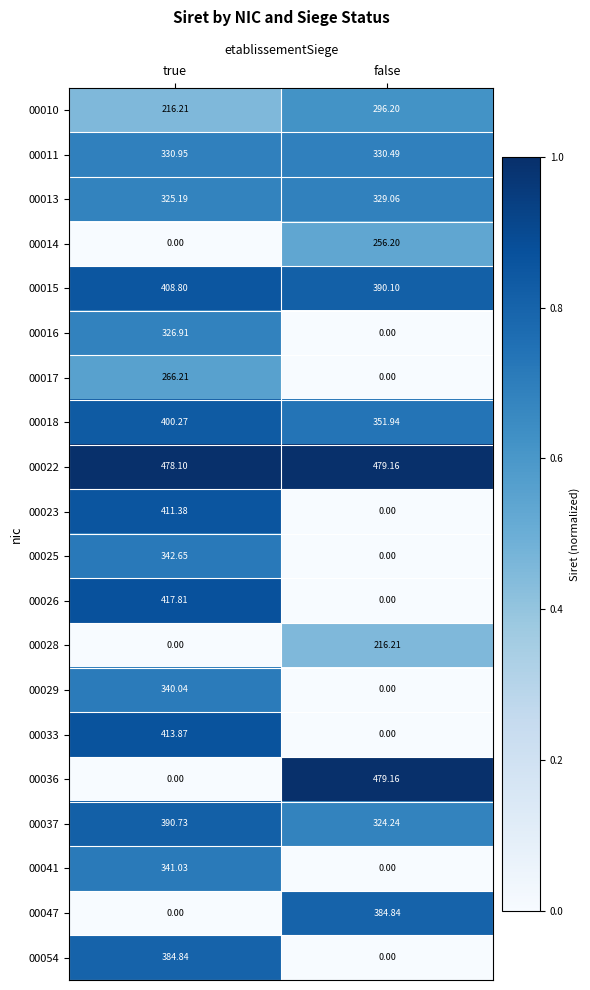

Where is 00018 nearest to the value 376?

false